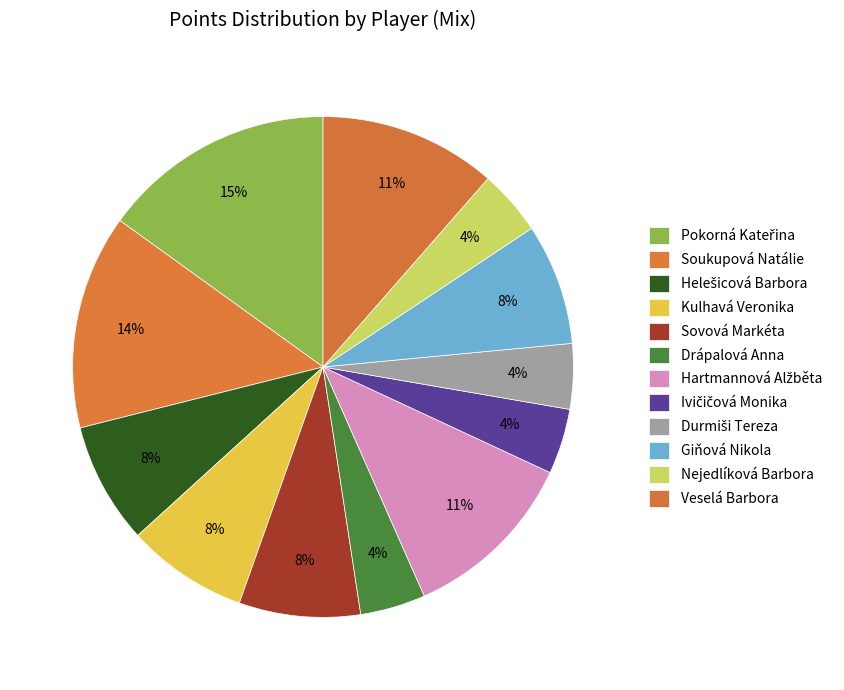

Count the number of slices in the pie.

12